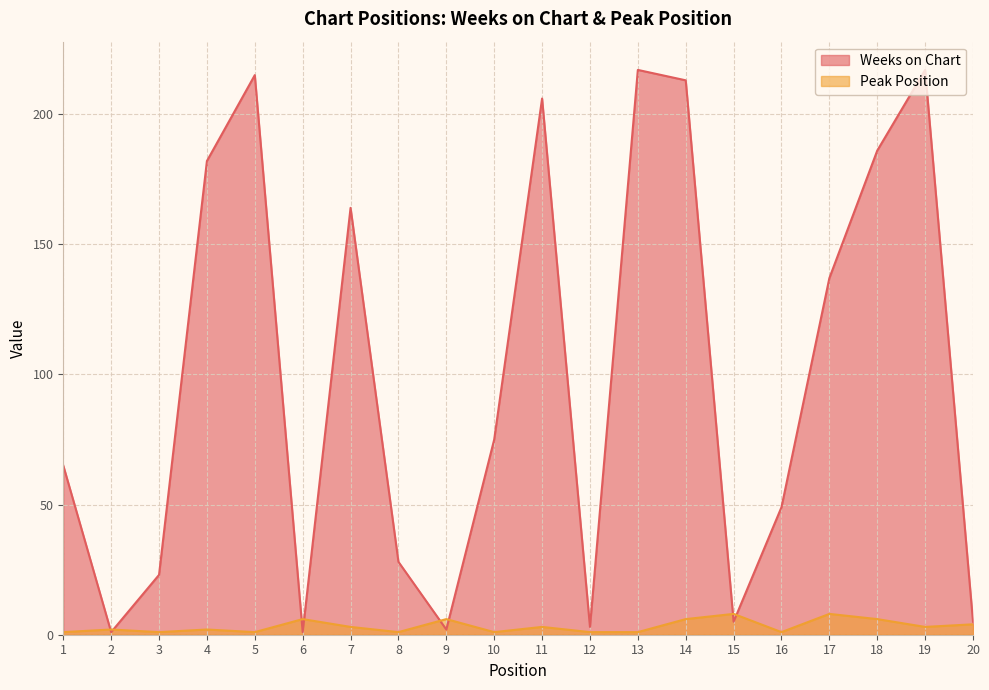

Reading right to left, extract all data points from this chart.

Weeks on Chart: 5	217	186	137	49	5	213	217	3	206	75	2	28	164	1	215	182	23	1	65
Peak Position: 4	3	6	8	1	8	6	1	1	3	1	6	1	3	6	1	2	1	2	1